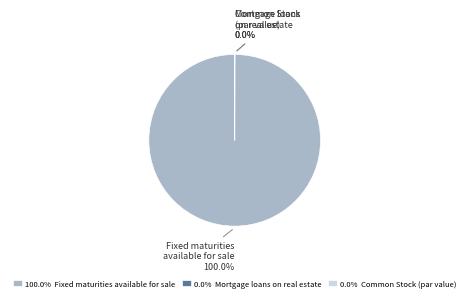

Is there a majority slice in this chart?

Yes